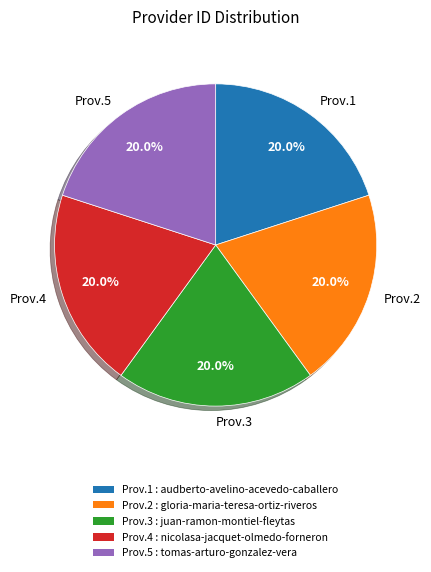

Is Prov.2 the majority of the pie?

No